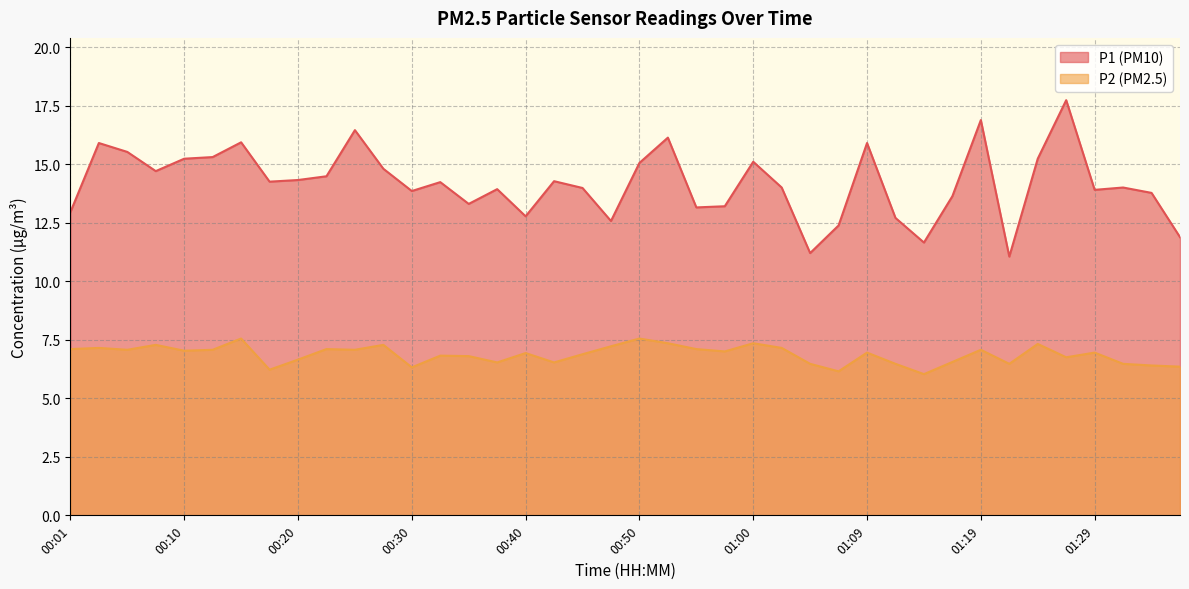

Rank the categories by P1 value from lowest to highest.

01:22, 01:04, 01:14, 01:36, 01:07, 00:47, 01:12, 00:40, 00:01, 00:55, 00:57, 00:35, 01:17, 01:34, 00:30, 01:29, 00:37, 00:45, 01:02, 01:31, 00:33, 00:18, 00:42, 00:20, 00:23, 00:08, 00:28, 00:50, 01:00, 00:10, 01:24, 00:13, 00:06, 00:03, 01:09, 00:15, 00:52, 00:25, 01:19, 01:27